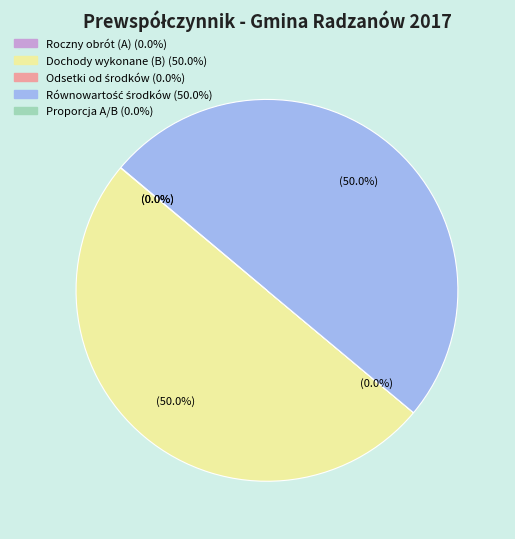

To the nearest percent, what is the combined percentage of Dochody wykonane (B) and Proporcja A/B?

50%